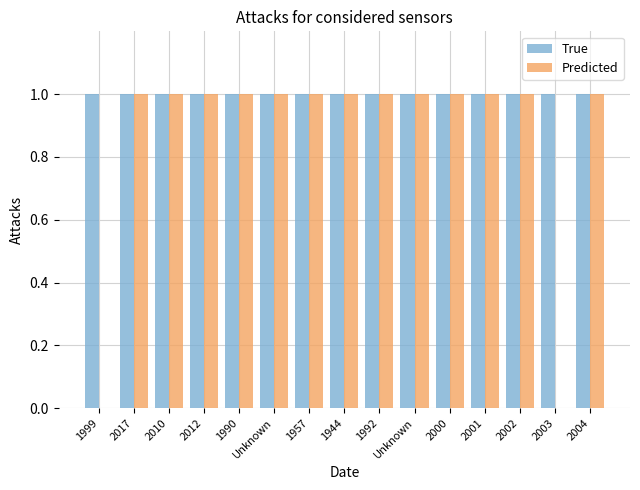

How many series are shown in this chart?

2